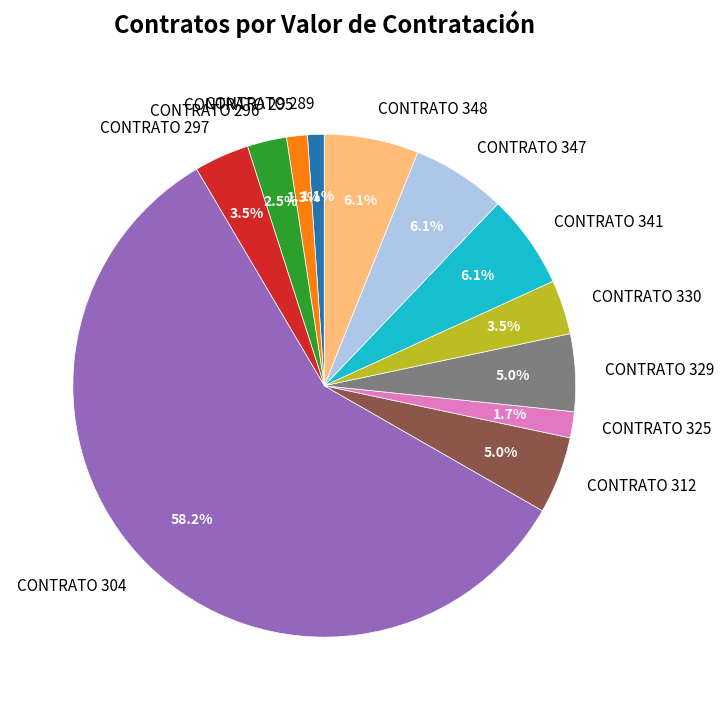

True or false: CONTRATO 312 accounts for 5% of the total.

True